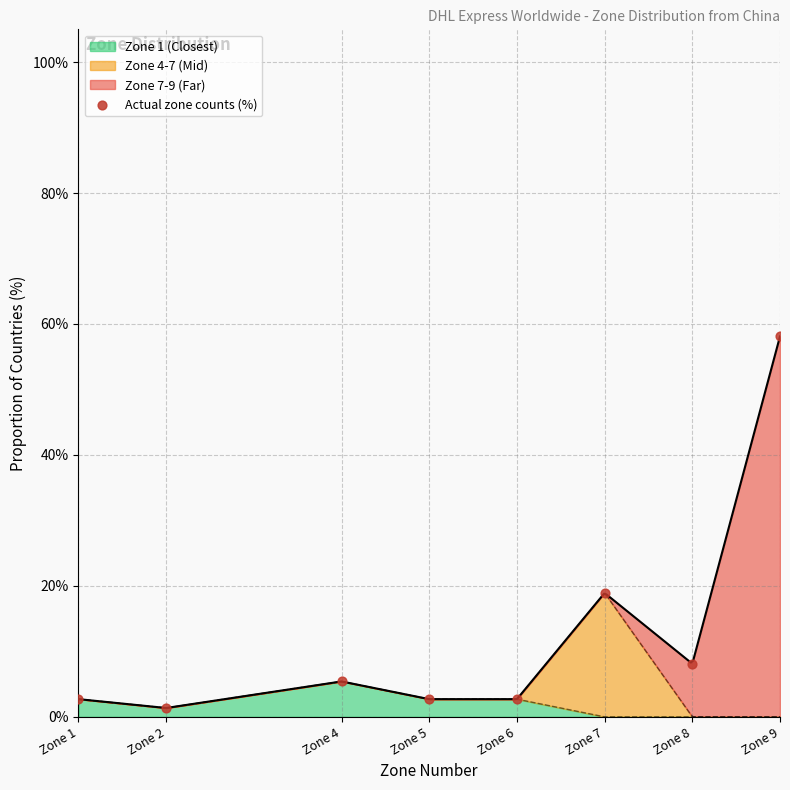

Between Zone 2 and Zone 9, which is larger?

Zone 9